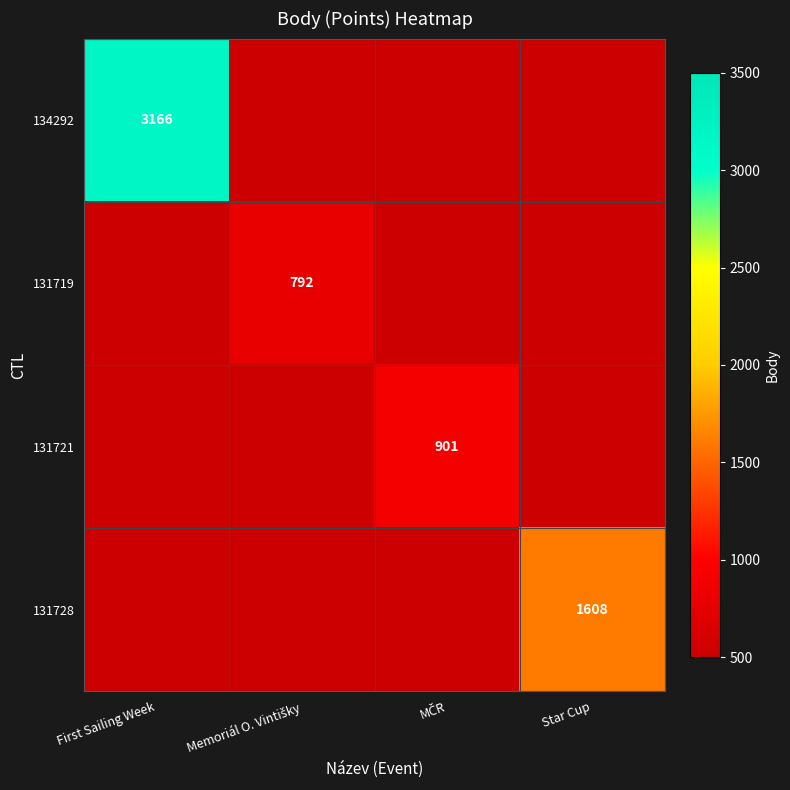

Is it true that 131728 equals 2104 at Star Cup?

False